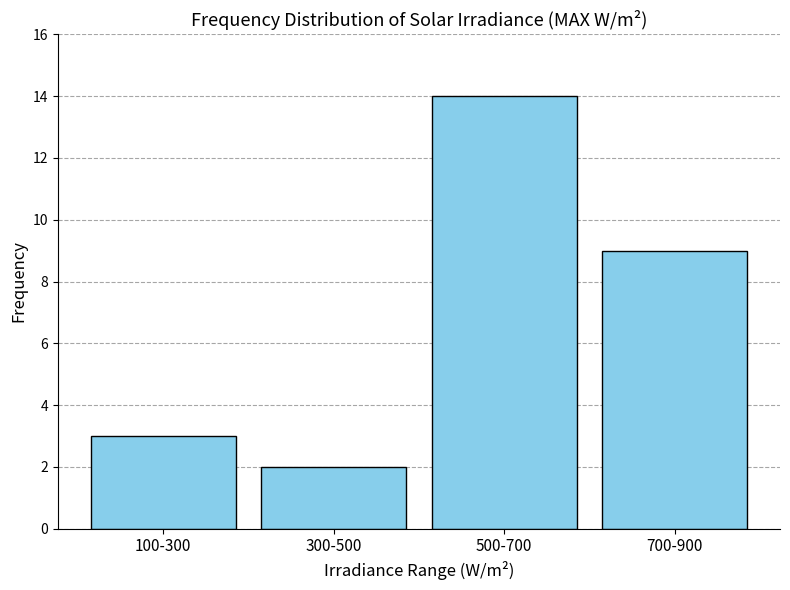

Reading right to left, what are all the values shown in this chart?

700-900=9	500-700=14	300-500=2	100-300=3